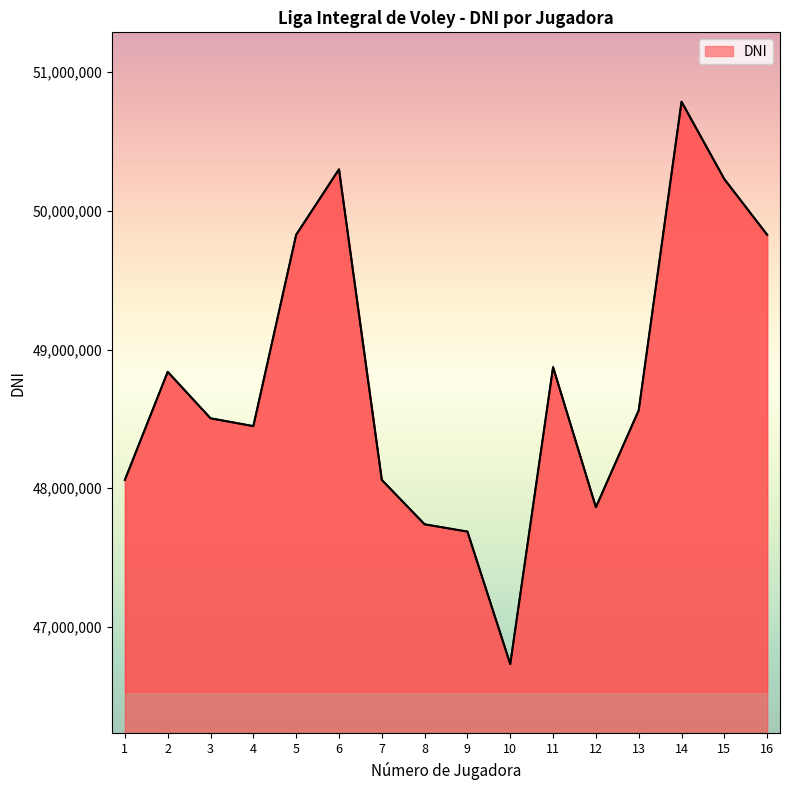

What is the sum of all values?

780338987